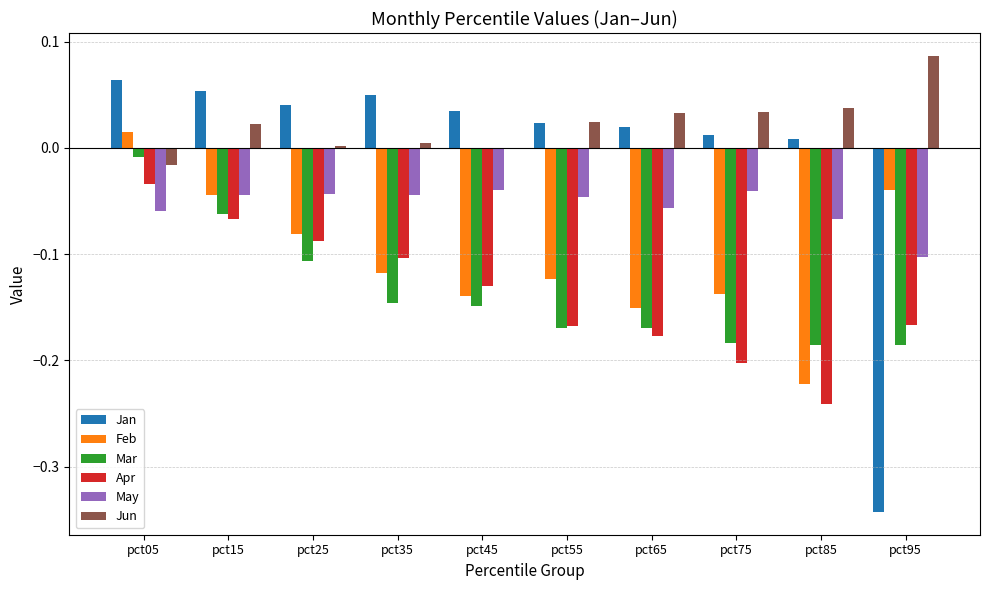

Which series has the largest total across all categories?

Jun